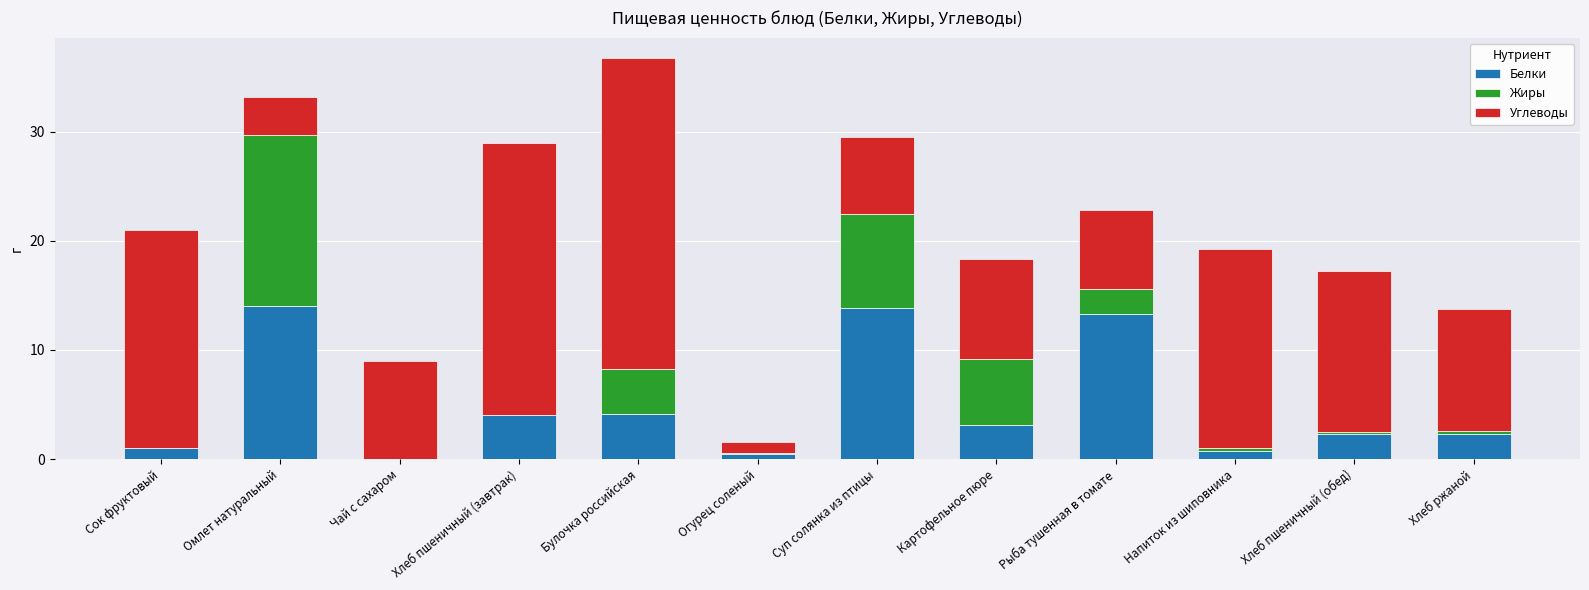

How many categories are shown in the chart?

12